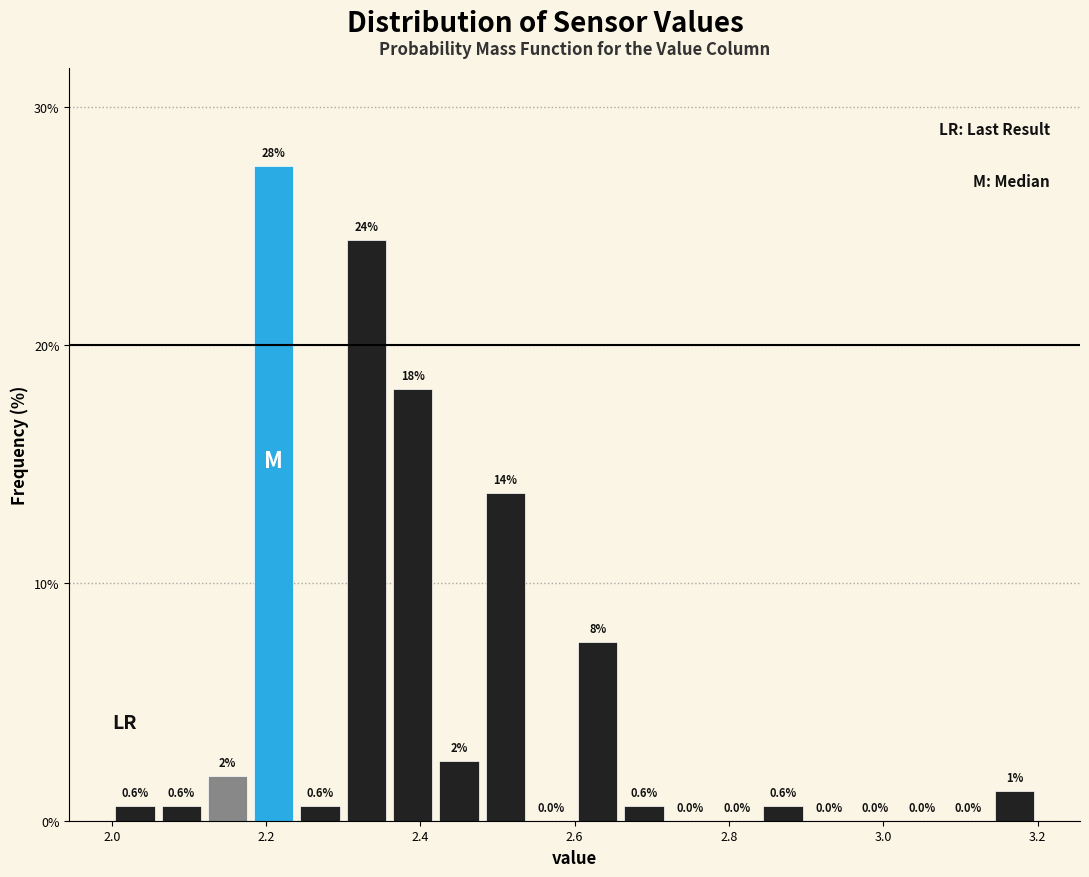

Read against the x-axis, roughly where is the centre of the tallest bar?

2.22